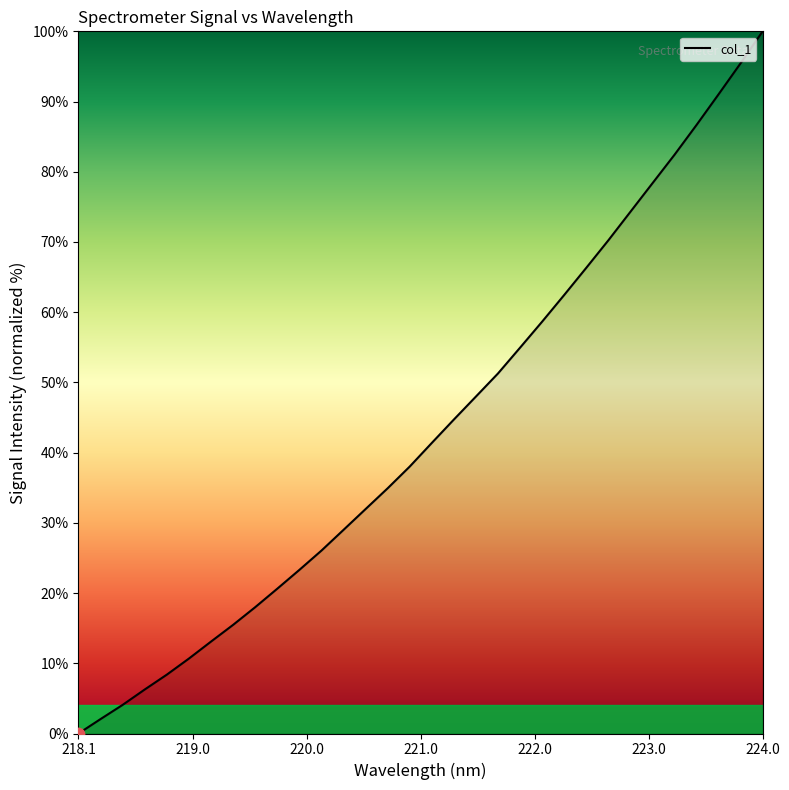

What is the greatest value displayed?

100.0